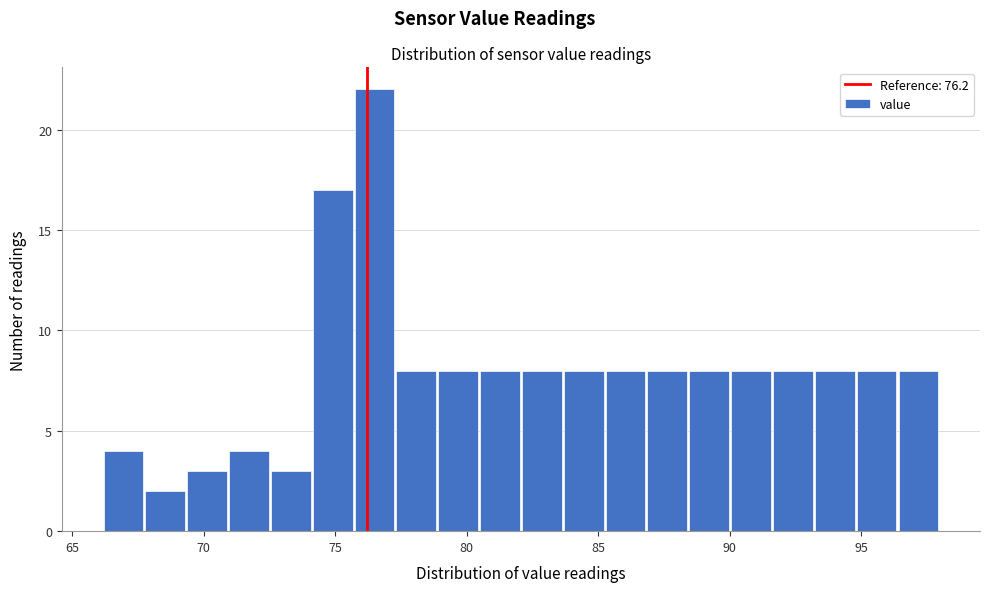

Read against the x-axis, roughly where is the centre of the tallest bar?

76.5